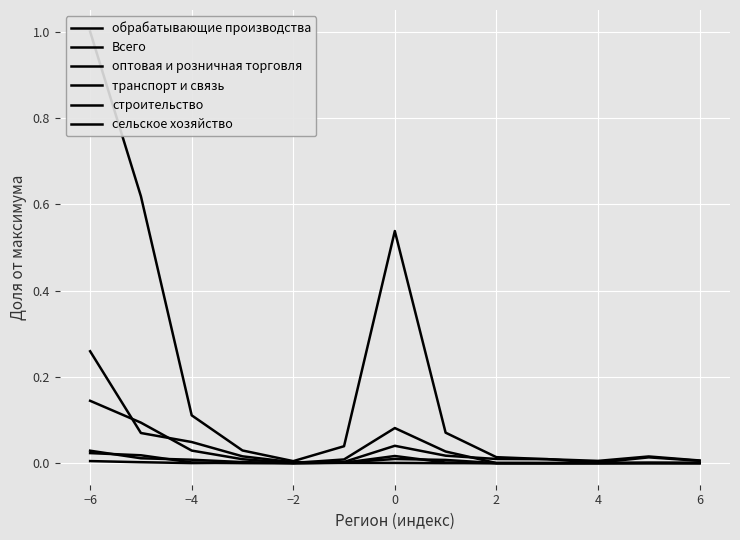

What is the sum of all Всего values?

2.5